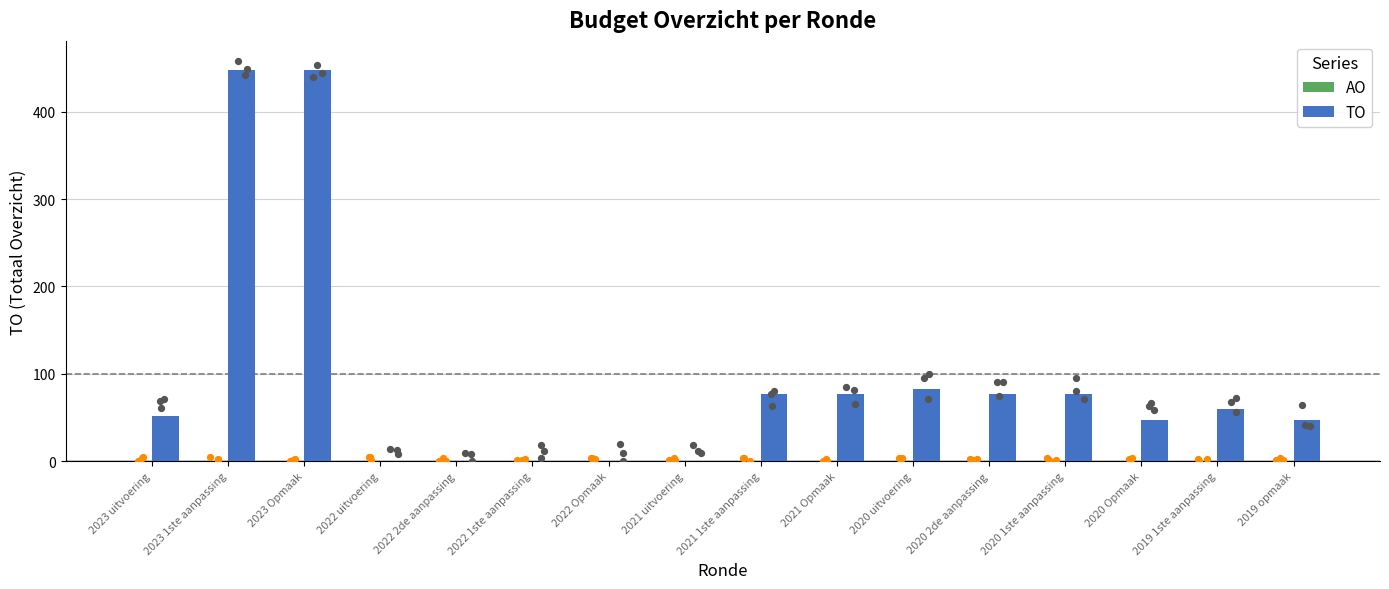

Which series has the largest total across all categories?

TO